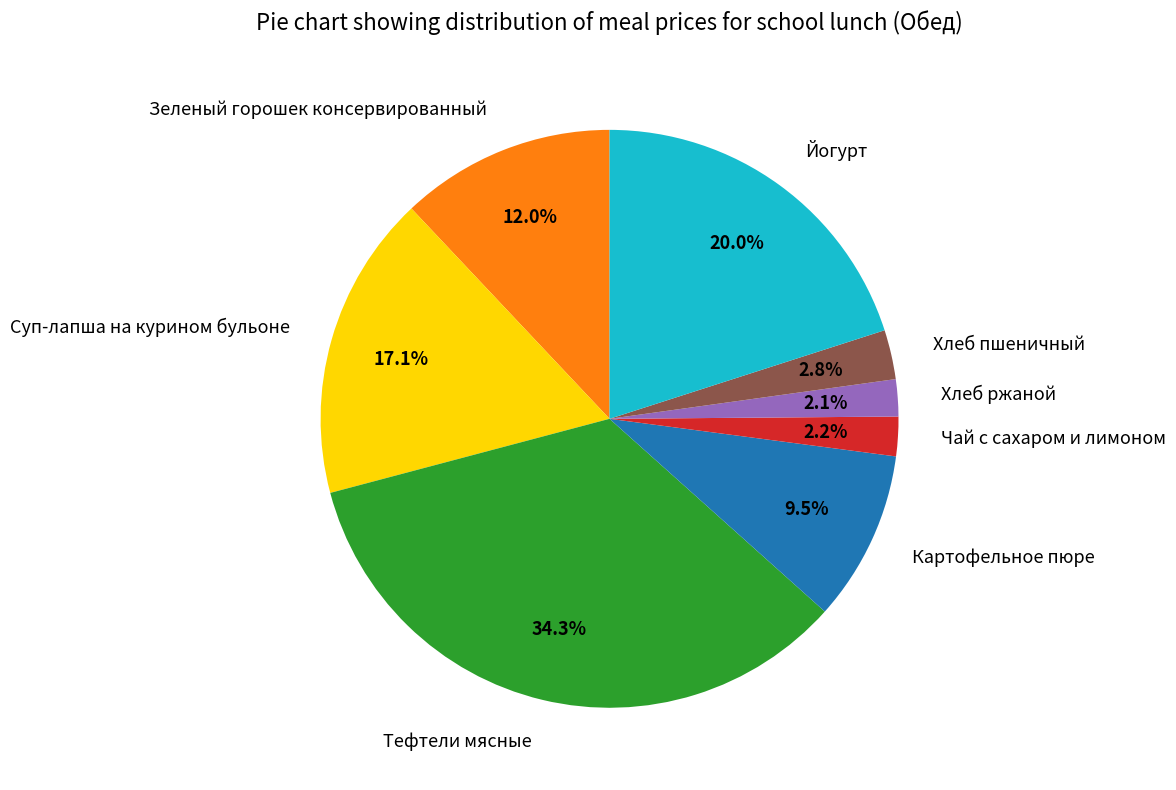

How many segments does this pie chart have?

8